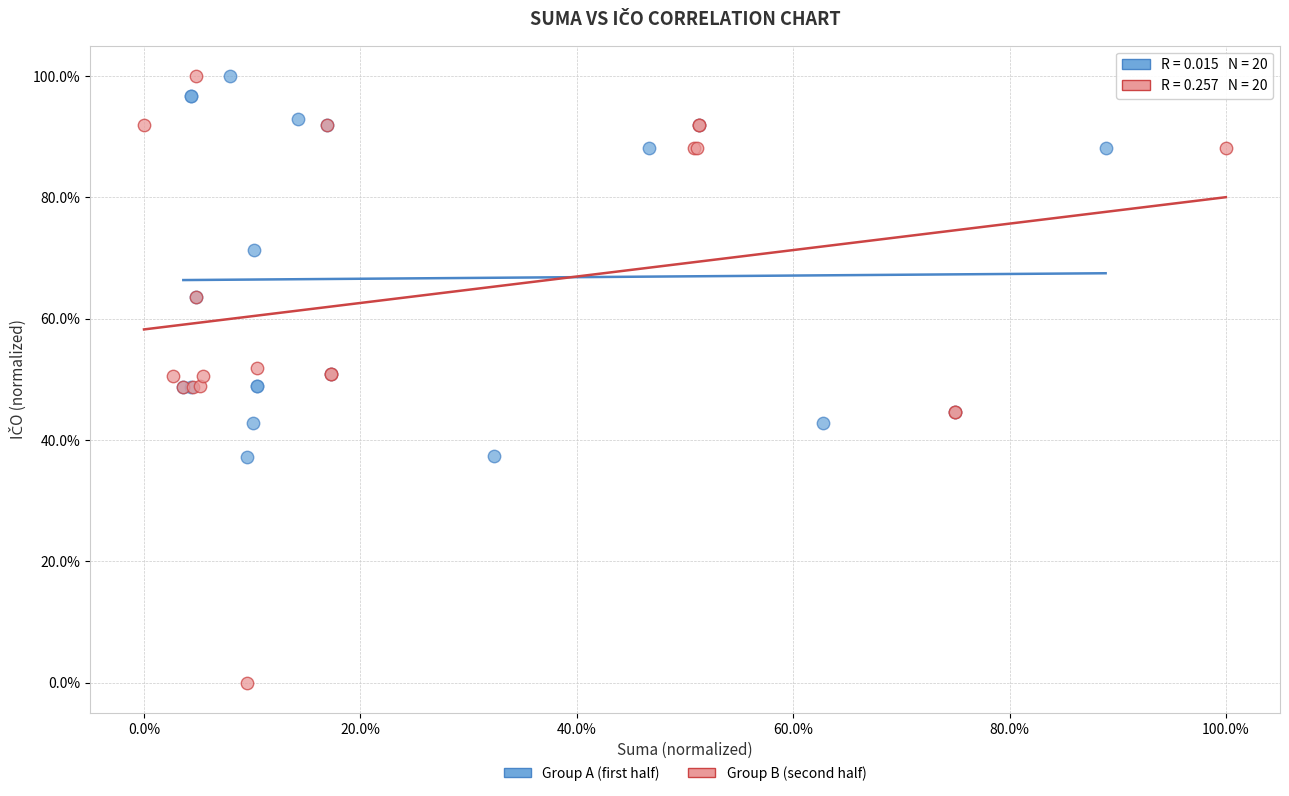

What are all the series names shown in the legend?

Group A (first half), Group B (second half)